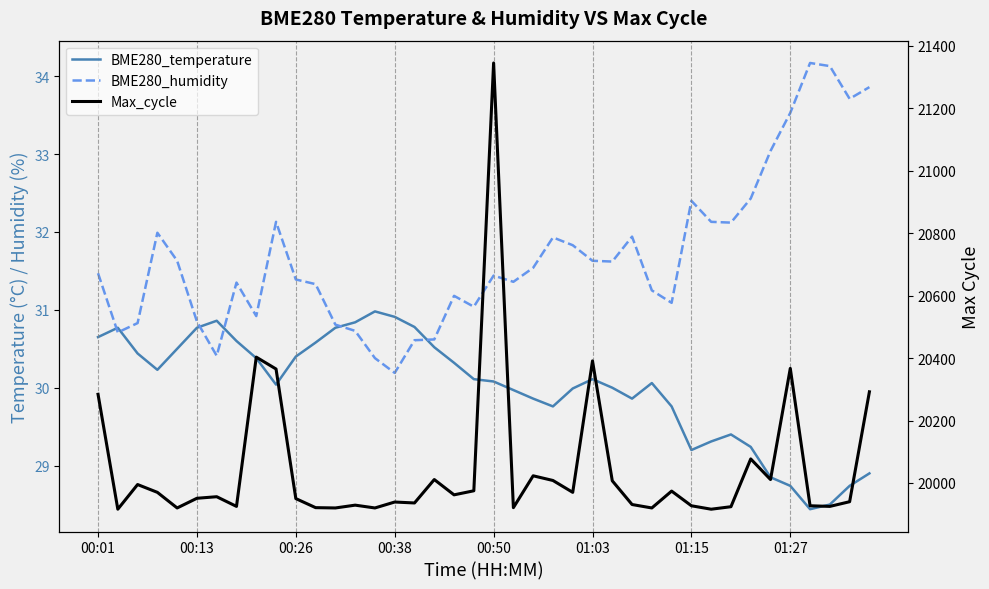

True or false: Max_cycle has a value of 34793.6 at 31.

False